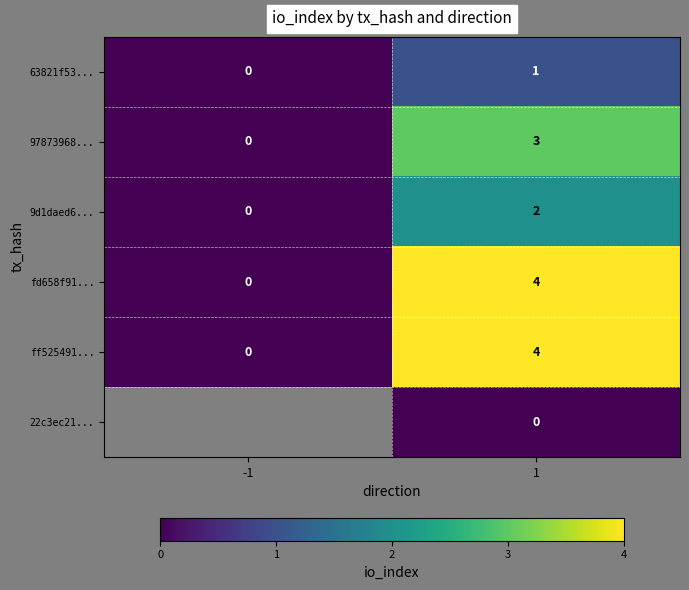

Which category has the lowest value in the 63821f53... series?

-1